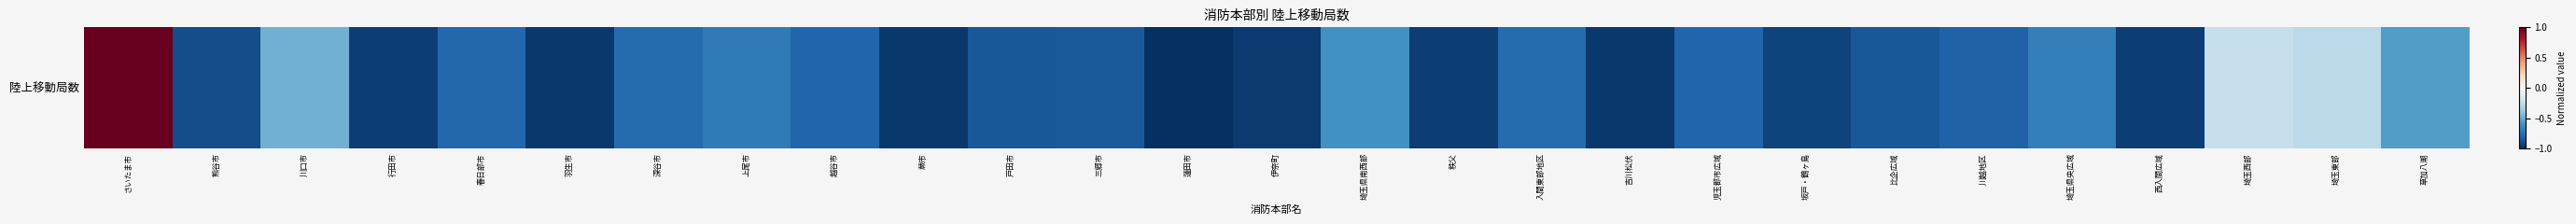

At which category does the chart reach its peak across all series?

さいたま市